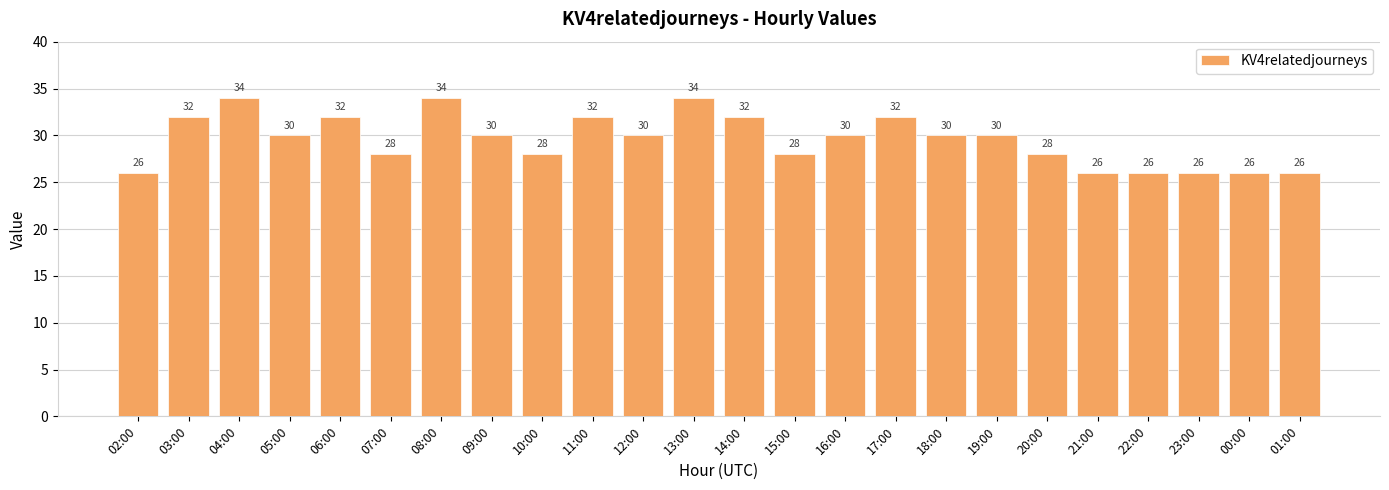

What is the maximum value shown in the chart?

34